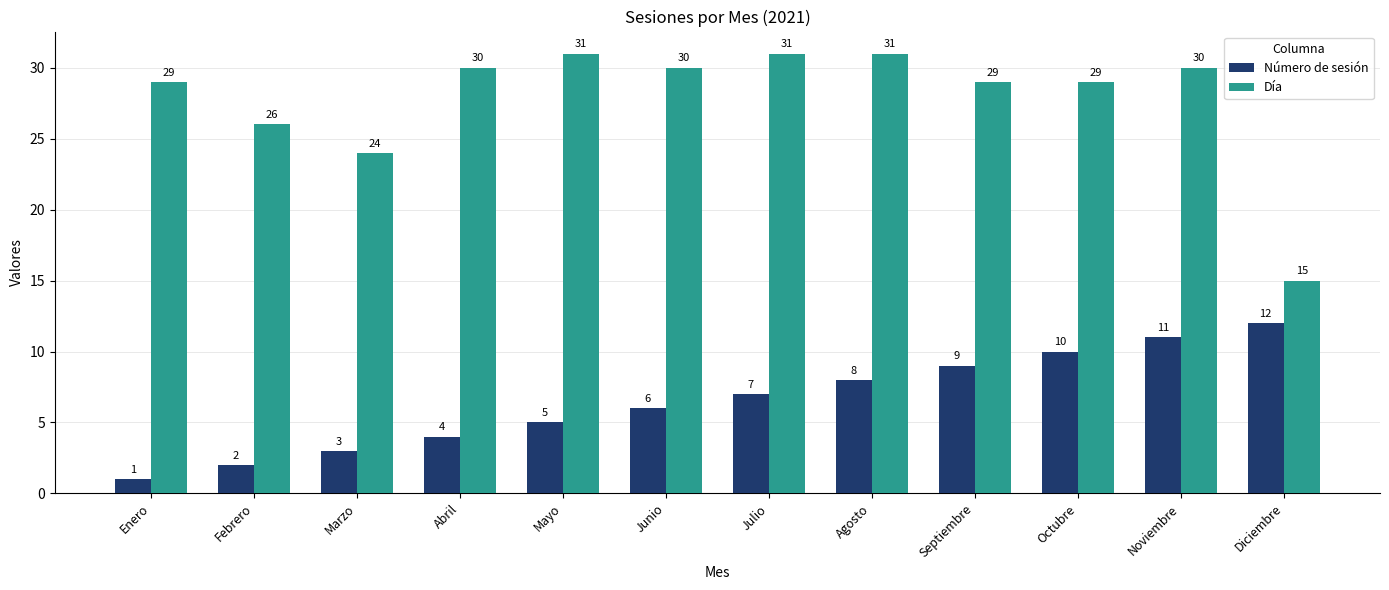

How many bars are there in each group?

2